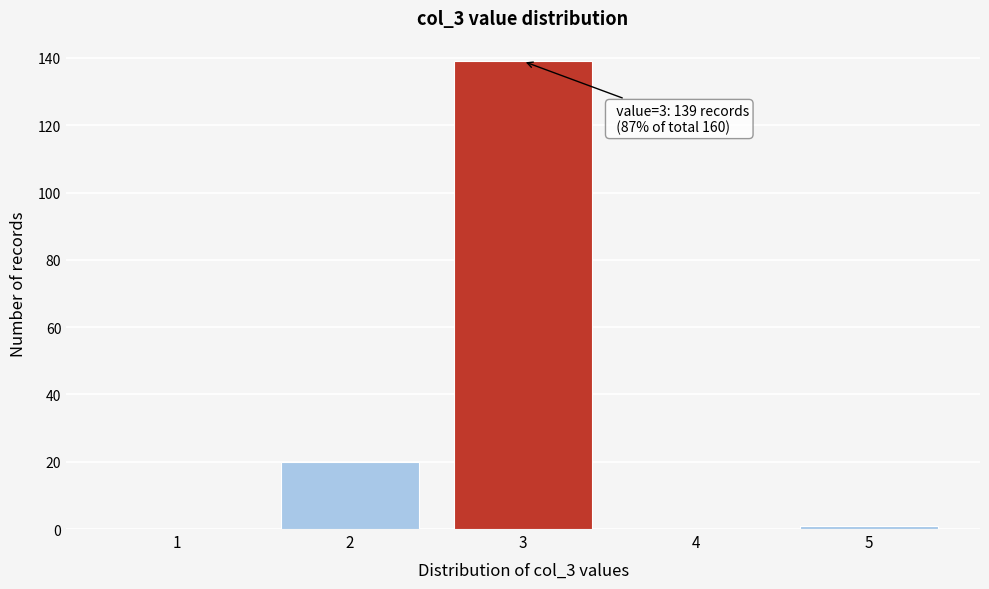

Reading left to right, what are all the values shown in this chart?

1=0	2=20	3=139	4=0	5=1